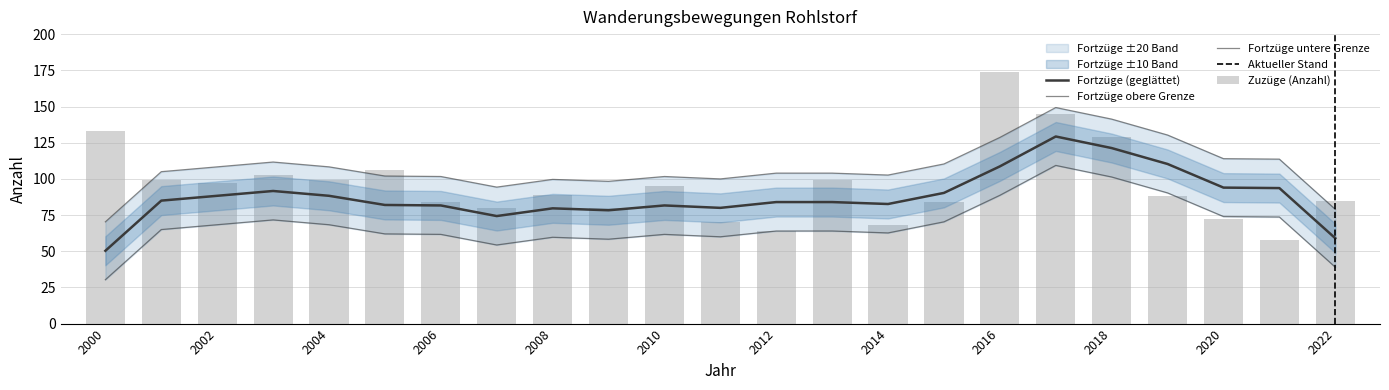

Where does the data first go above 89?

2000